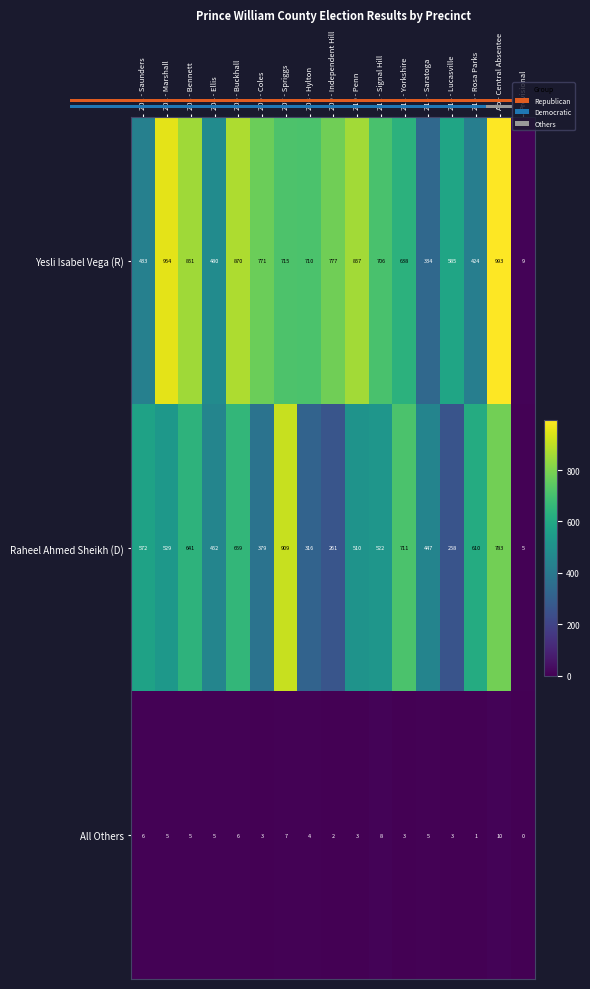

True or false: Yesli Isabel Vega (R) has a value of 993 at Ab - Central Absentee.

True